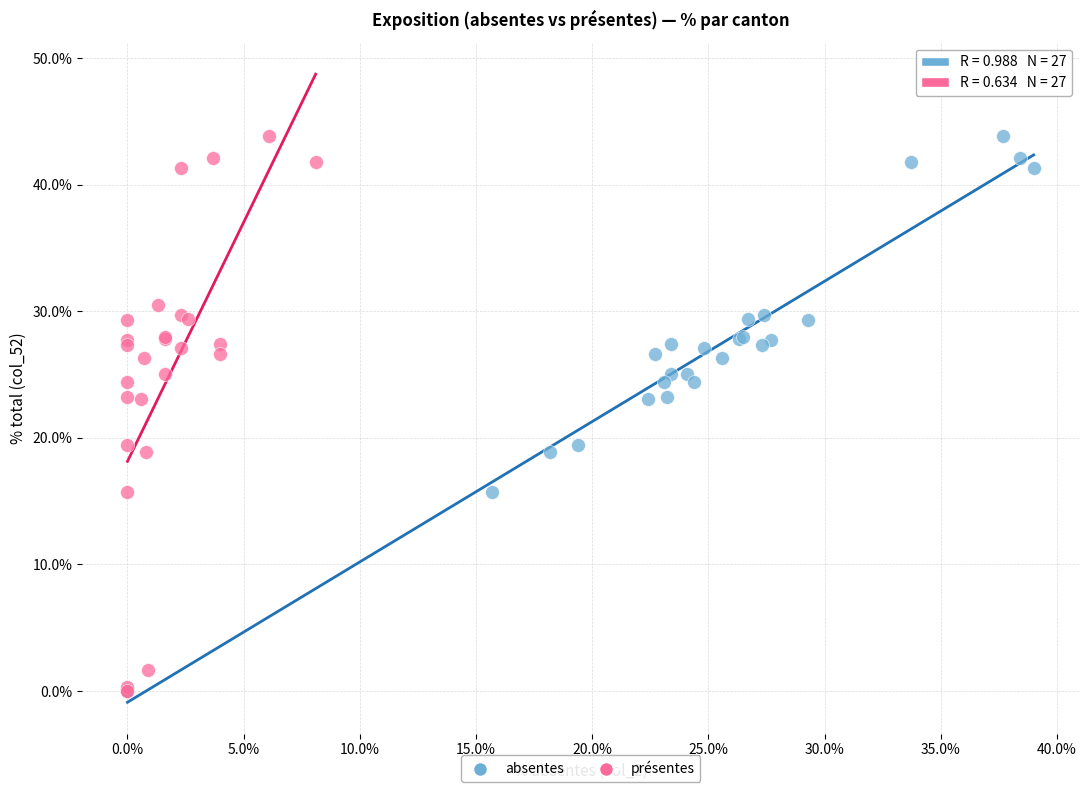

What are all the series names shown in the legend?

absentes, présentes